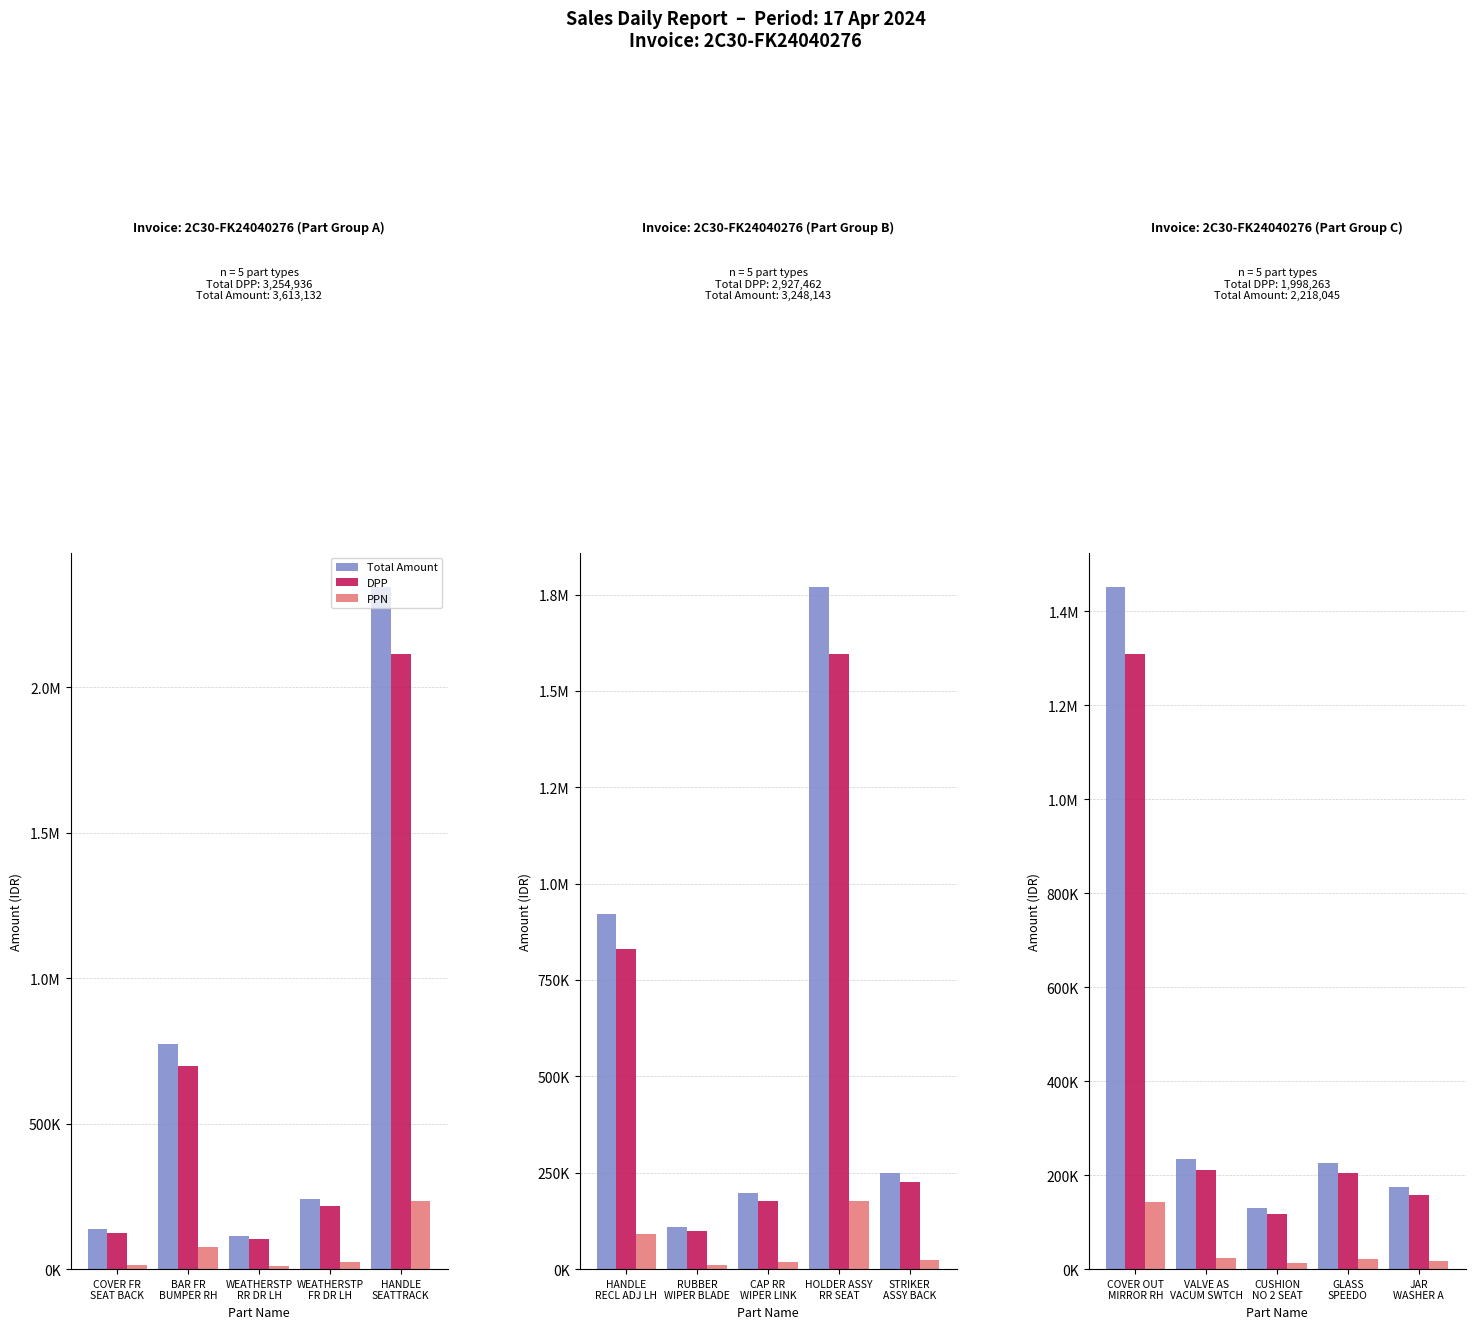

Which series has the widest spread of values?

Total Amount